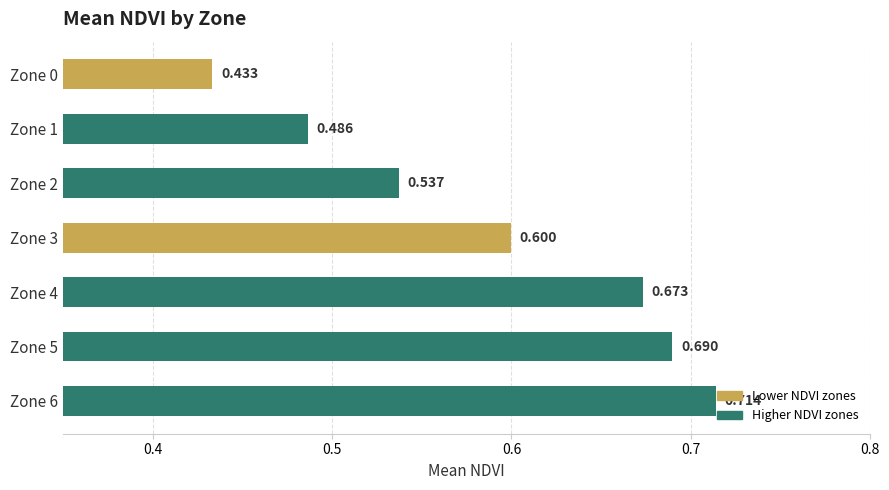

Does the chart contain stacked bars?

No